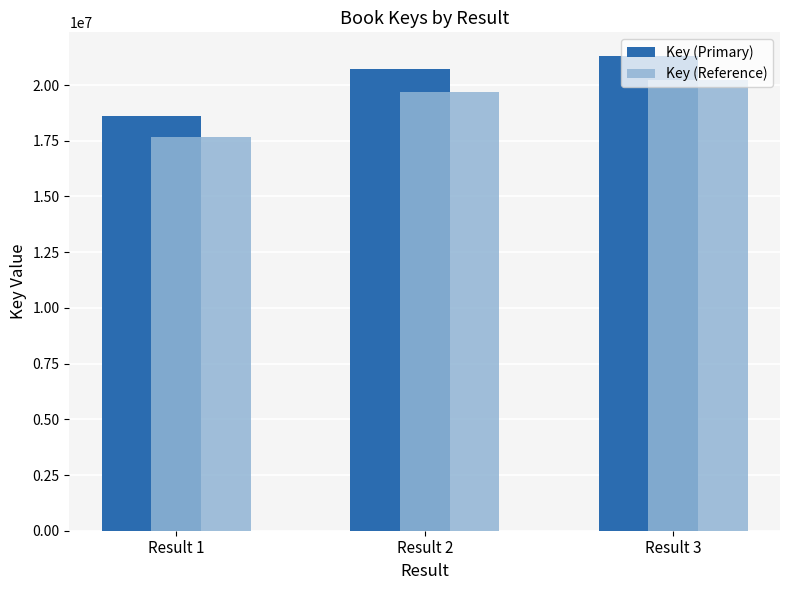

Does the chart contain any negative values?

No